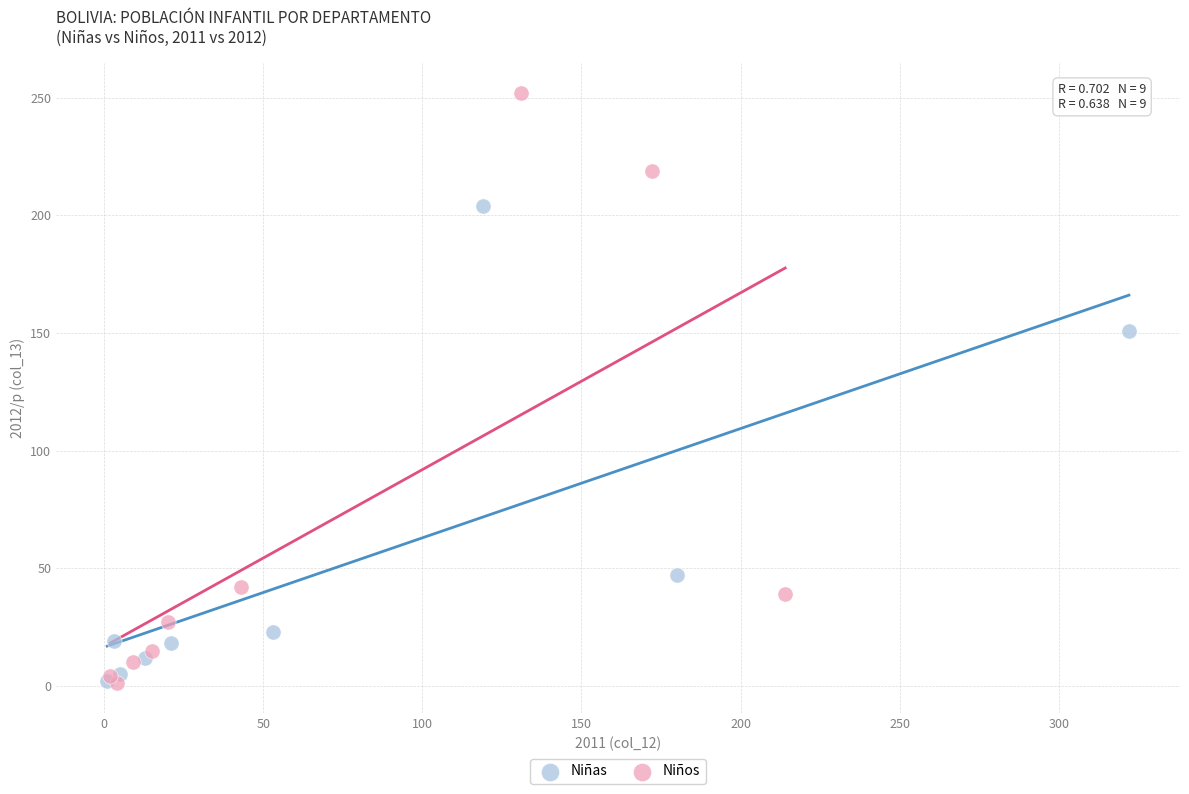

Which series reaches the maximum Y coordinate?

Niños